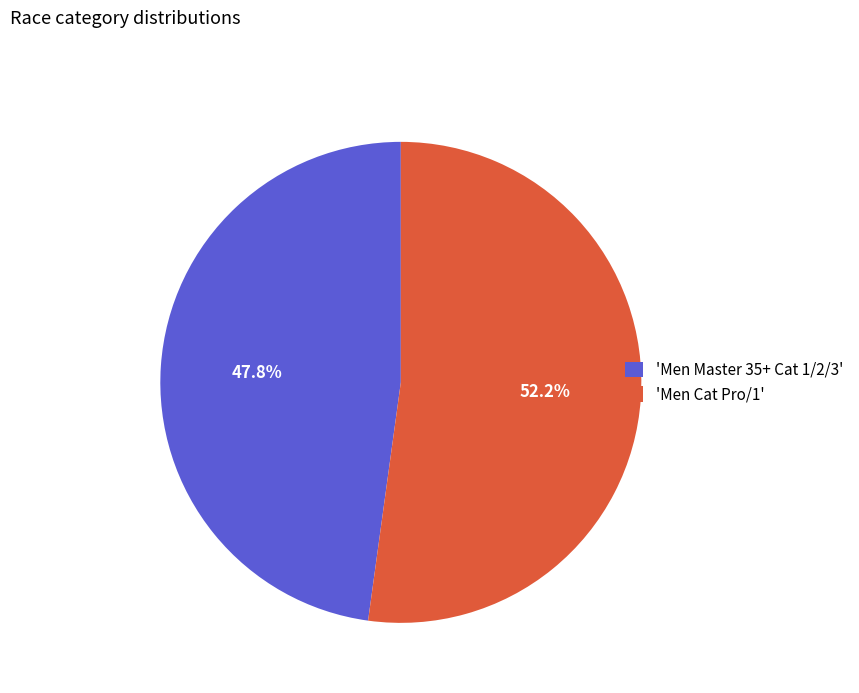

How many segments does this pie chart have?

2